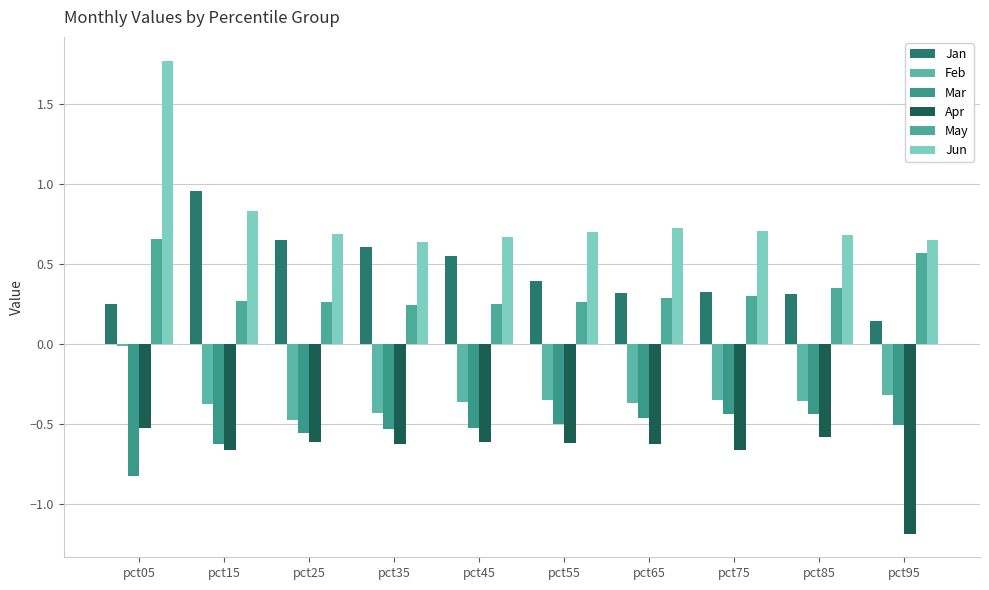

How many groups of bars are there?

10